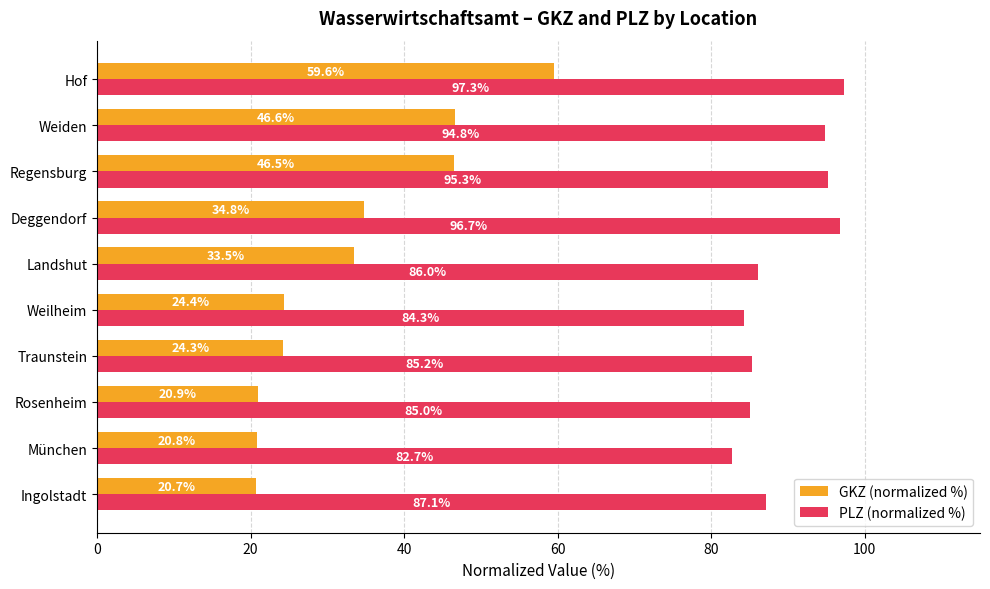

What is the difference between the maximum and second lowest values in the PLZ (normalized %) series?

13.0